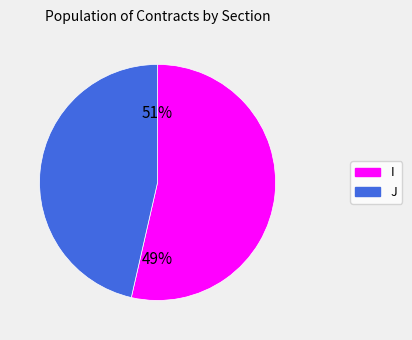

What percentage is the I slice, to the nearest percent?

54%